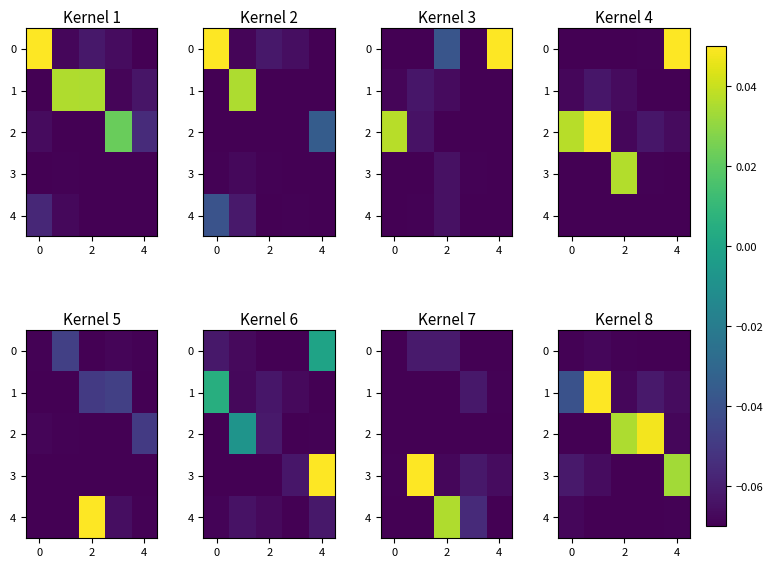

The 3 series shows -0.1 at 0. True or false?

False